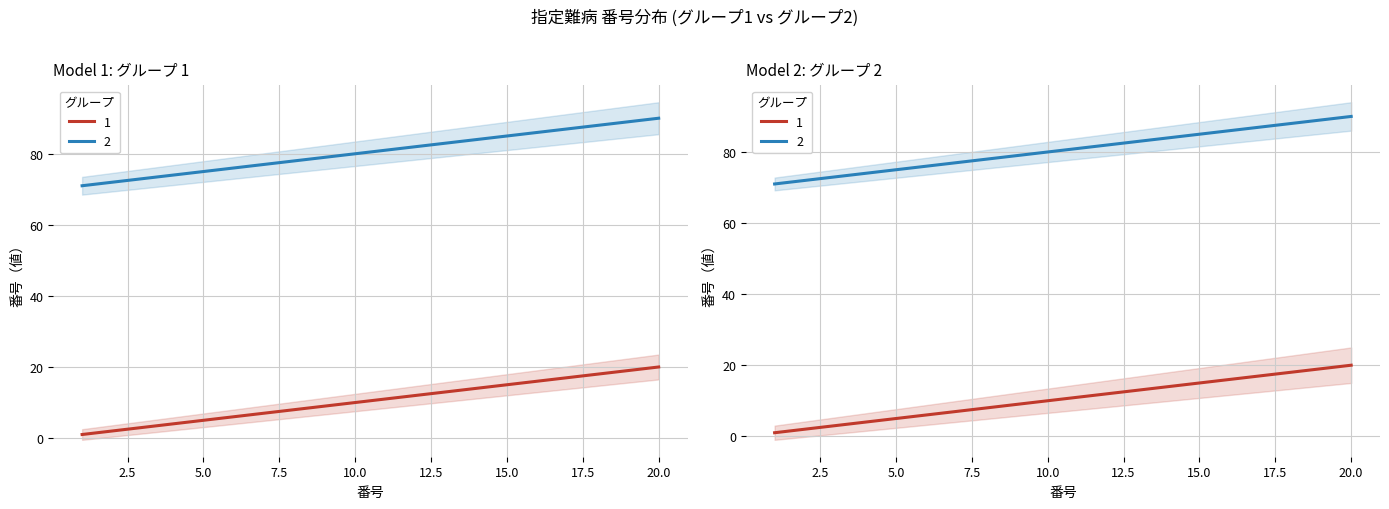

Which category has the highest value in the 2 series?

20